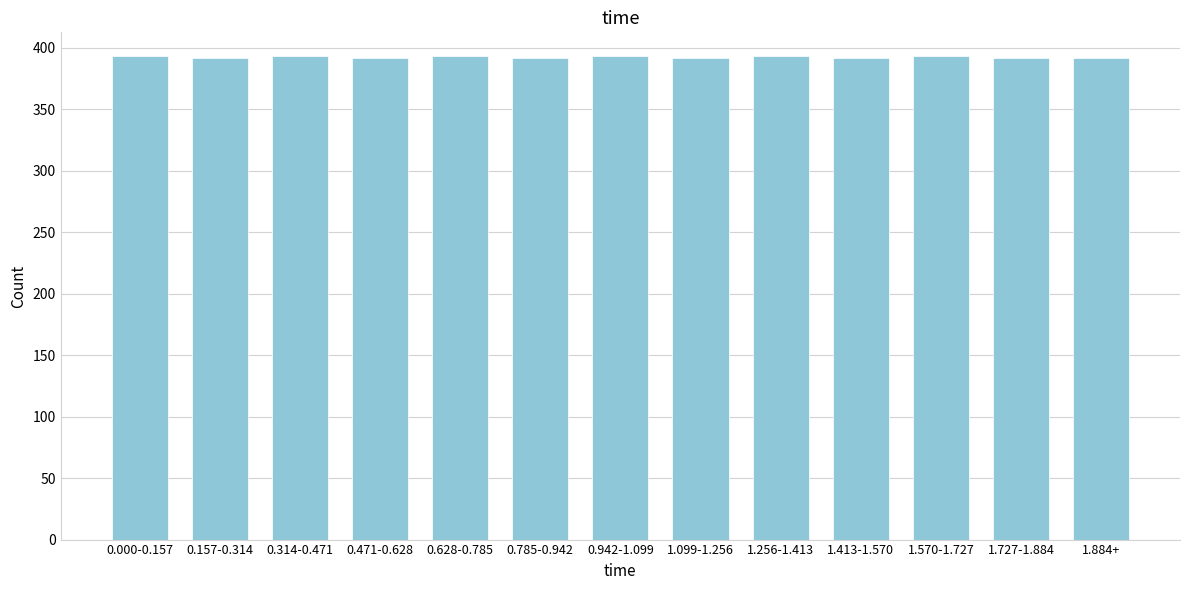

The value at 0.471-0.628 is 666. True or false?

False